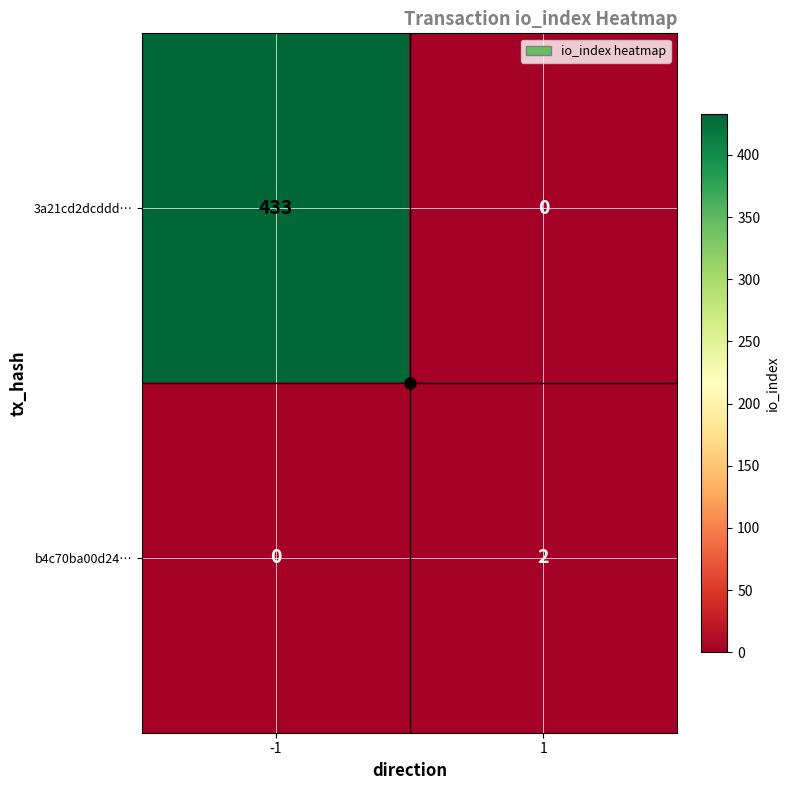

What is the maximum value shown in the chart?

433